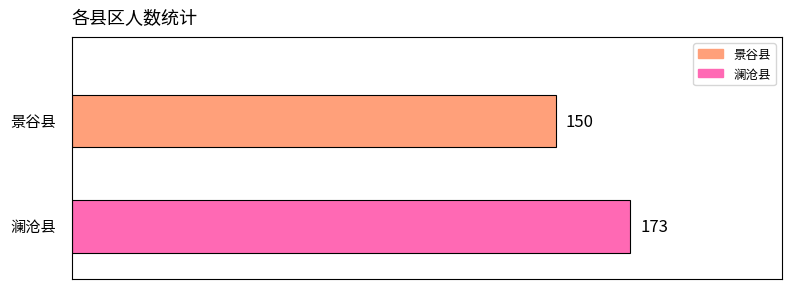

What is the maximum value for 景谷县?

150